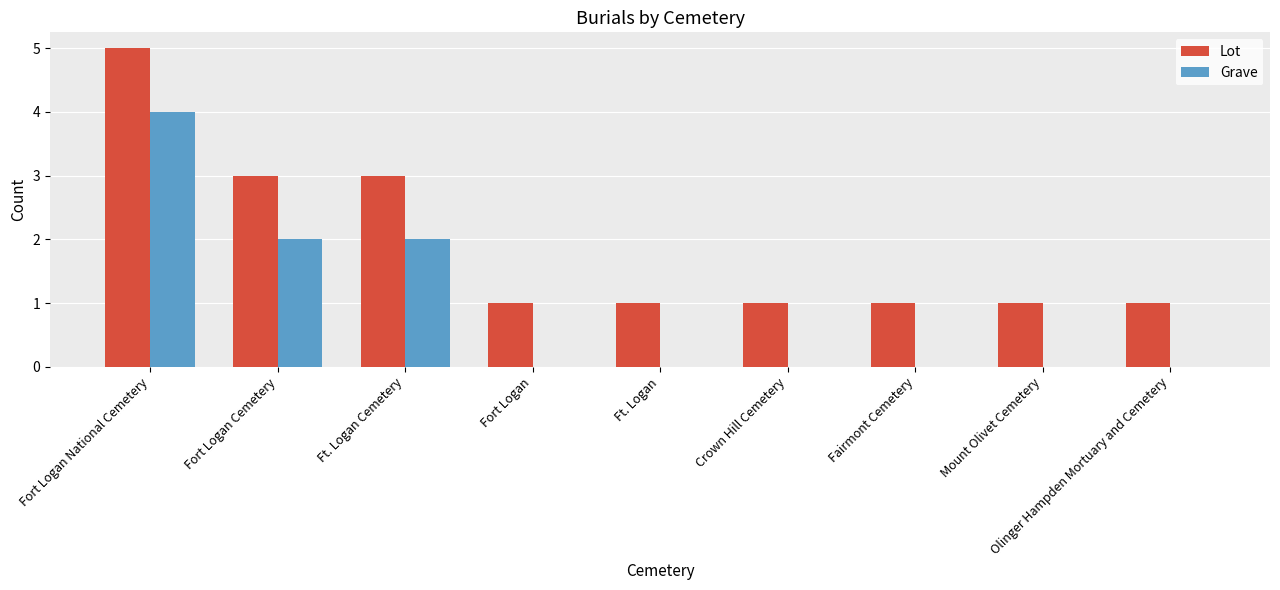

The value of Lot at Ft. Logan Cemetery is 4. True or false?

False